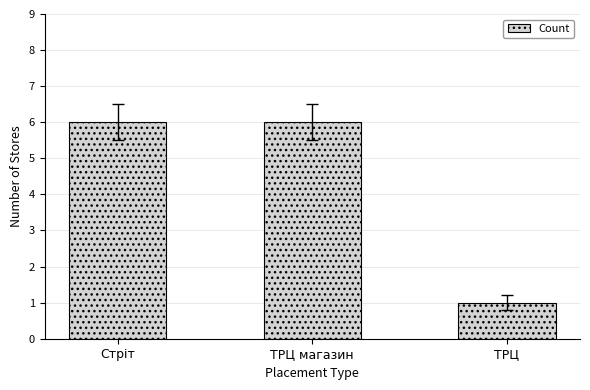

What position from the right is ТРЦ магазин?

2